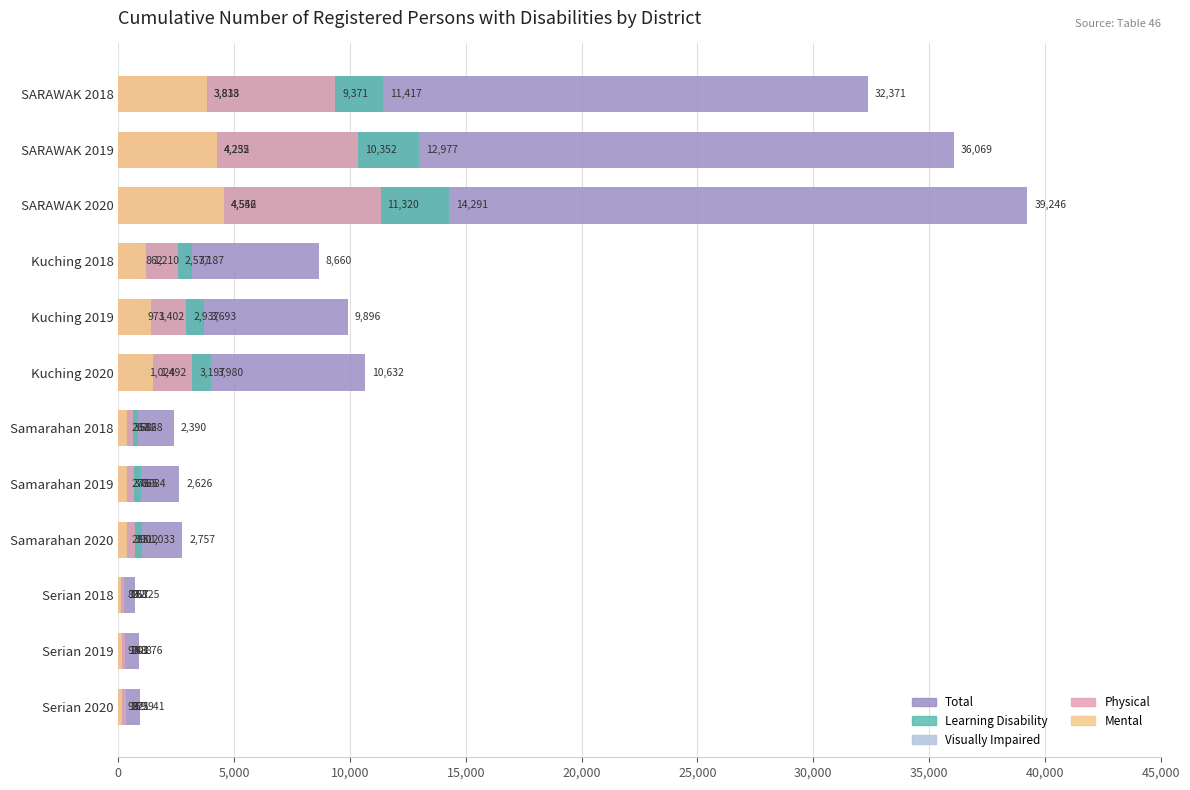

Which series has the largest total across all categories?

Total